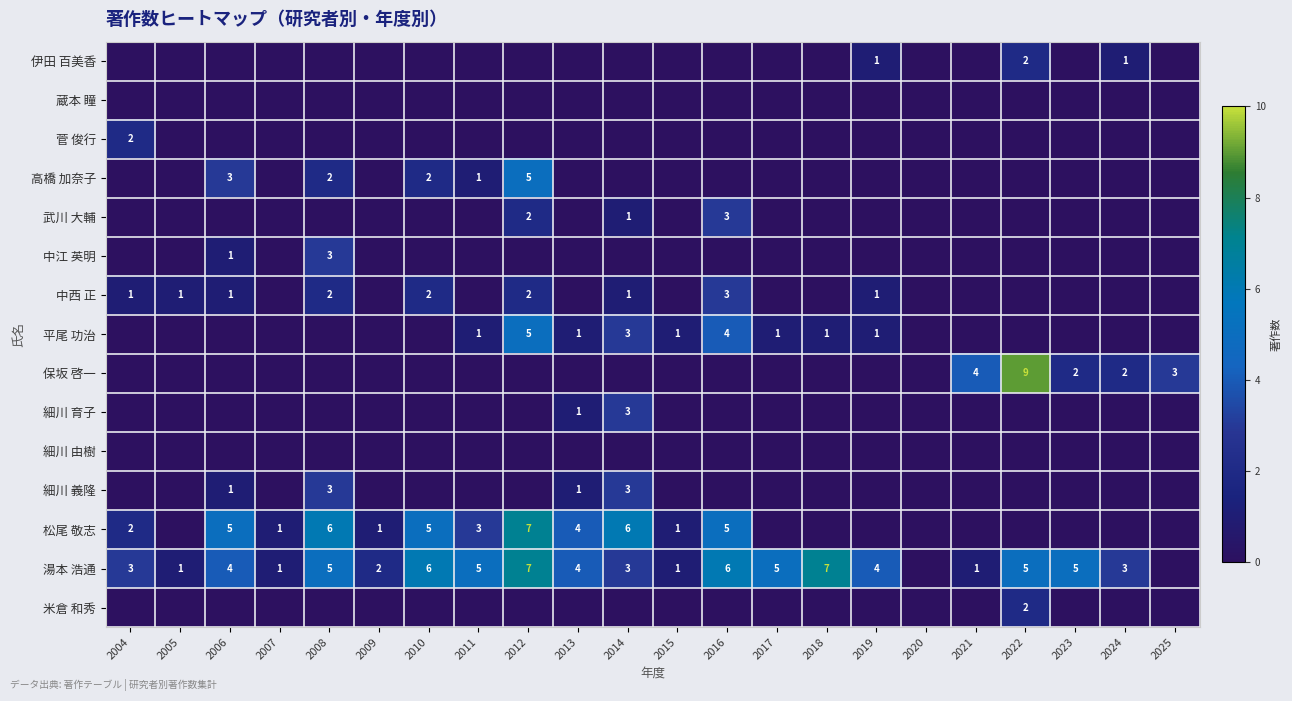

The value of 湯本 浩通 at 2005 is 1. True or false?

True